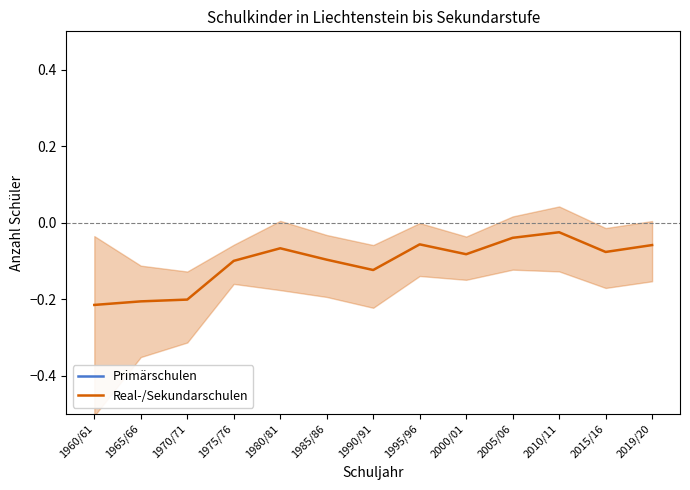

How many series are shown in this chart?

2